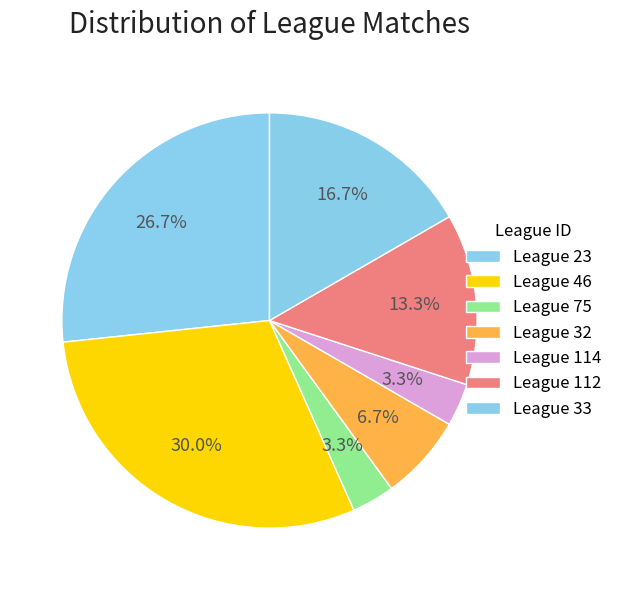

How many slices are in this pie chart?

7